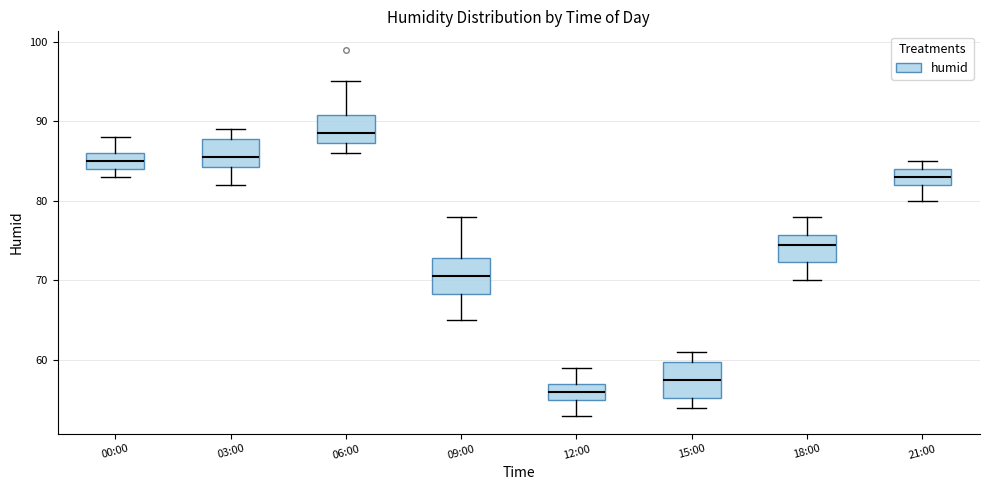

Reading left to right, transcribe this box plot: for each box, give where its median line is, the range the box spans, and where its two whiskers end, as read against the y-axis. The values are not printed on the chart, so give them approximately, as read against the axis.

00:00: median 85, box 84 to 86, whiskers 83 to 88
03:00: median 86, box 84 to 88, whiskers 82 to 89
06:00: median 89, box 87 to 91, whiskers 86 to 95
09:00: median 71, box 68 to 73, whiskers 65 to 78
12:00: median 56, box 55 to 57, whiskers 53 to 59
15:00: median 58, box 55 to 60, whiskers 54 to 61
18:00: median 75, box 72 to 76, whiskers 70 to 78
21:00: median 83, box 82 to 84, whiskers 80 to 85